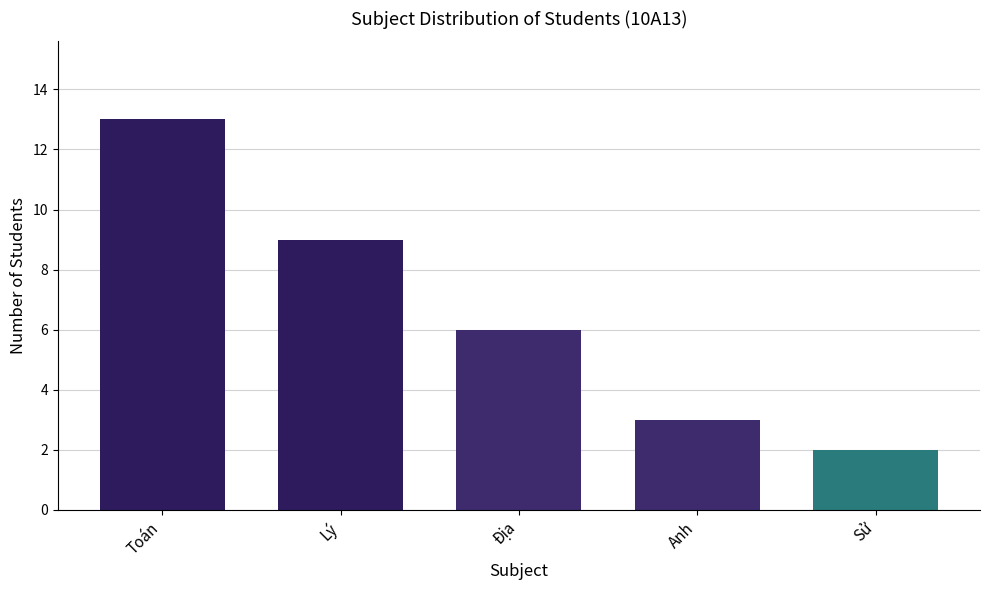

What is the difference between the maximum and minimum values?

11